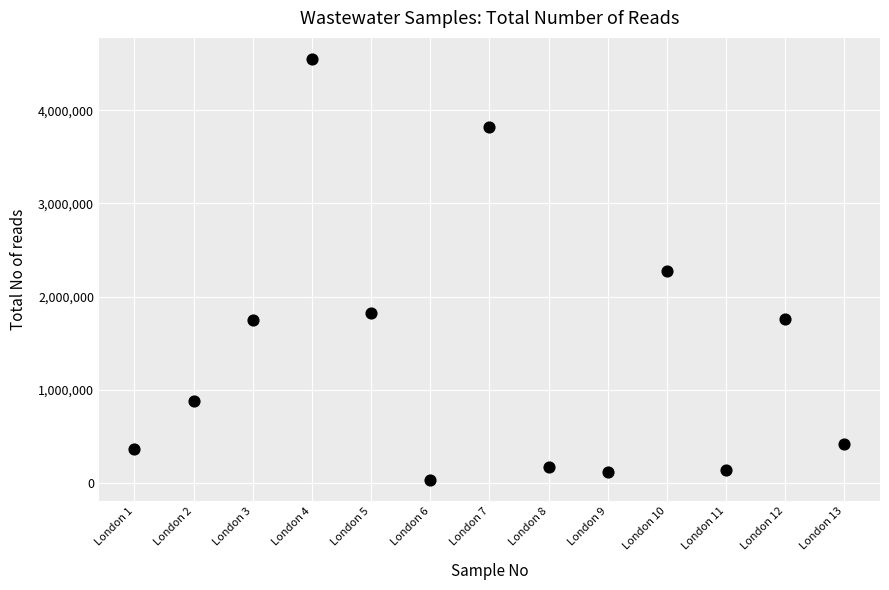

What is the range of X values (max minus min)?

12